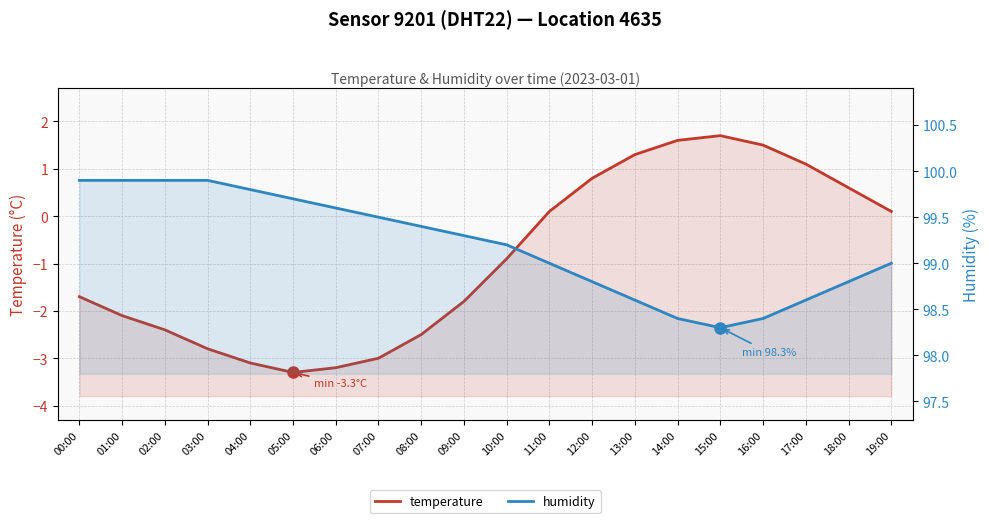

Which series has the largest range (max minus min)?

temperature